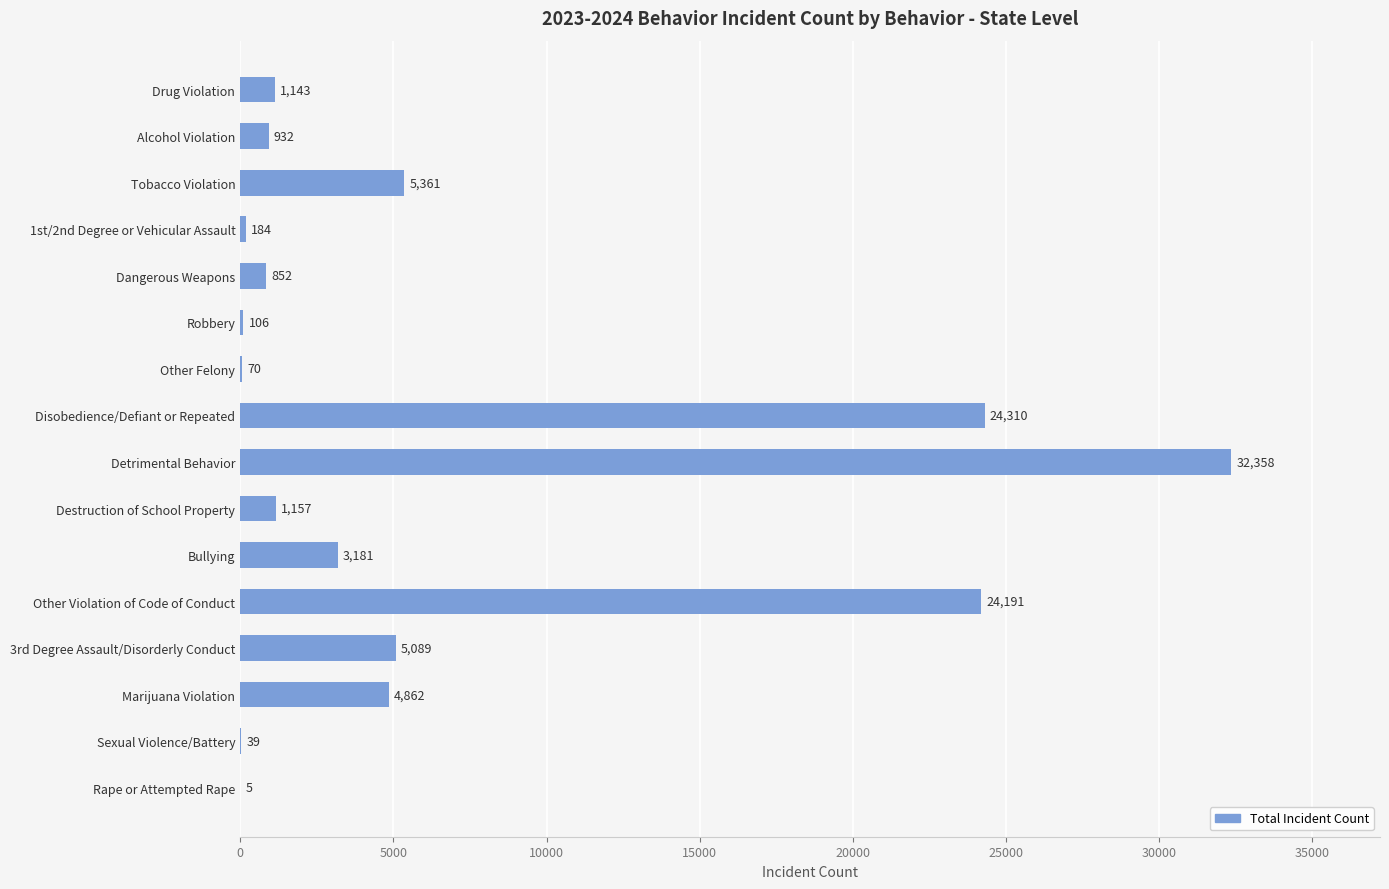

What is the sum of the values at Dangerous Weapons and 3rd Degree Assault/Disorderly Conduct?

5941